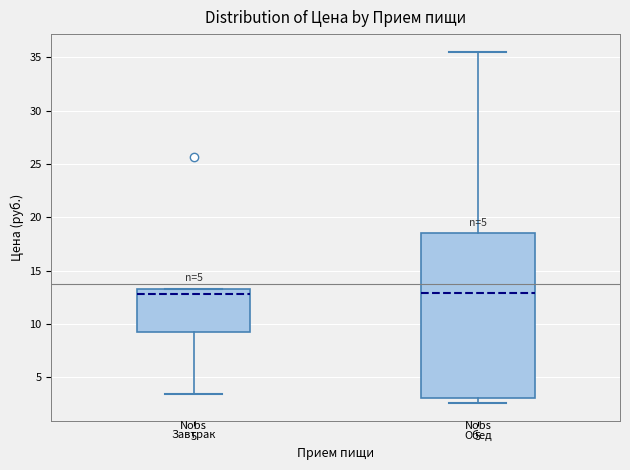

Reading left to right, transcribe this box plot: for each box, give where its median line is, the range the box spans, and where its two whiskers end, as read against the y-axis. The values are not printed on the chart, so give them approximately, as read against the axis.

Завтрак: median 13.0, box 9.0 to 13.5, whiskers 3.5 to 13.5
Обед: median 13.0, box 3.0 to 18.5, whiskers 2.5 to 35.5